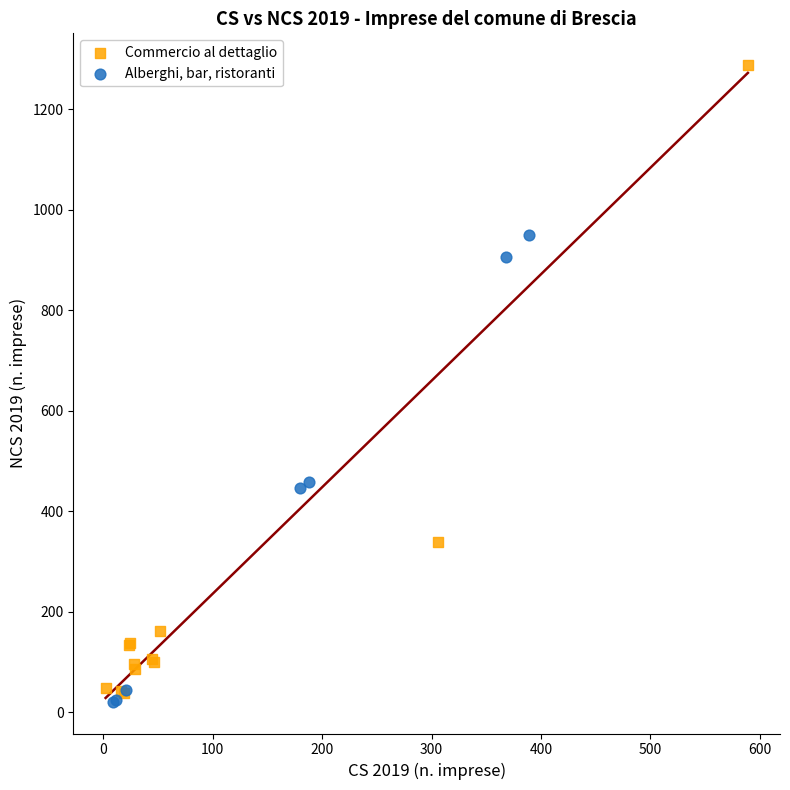

Which series contains the lowest Y value?

Alberghi, bar, ristoranti